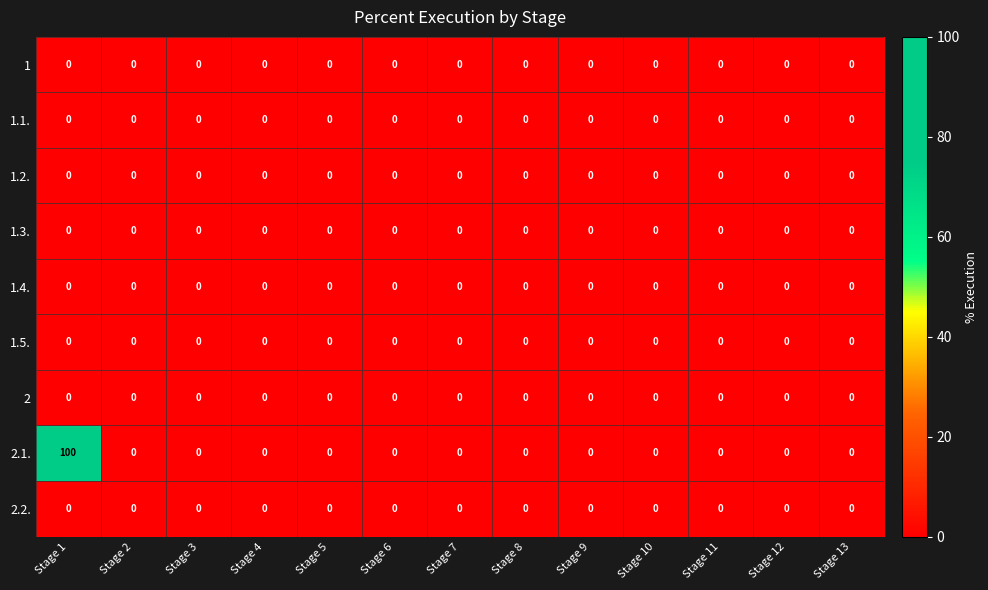

At which category is the sum across all series the highest?

Stage 1